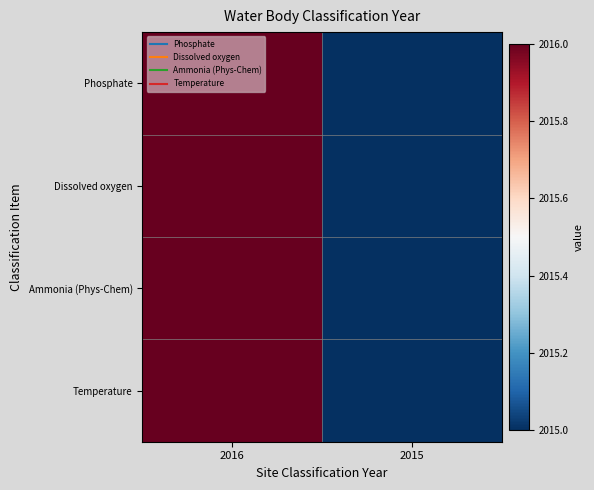

Reading right to left, what are all the values shown in this chart?

Phosphate: 2015=2015	2016=2016
Dissolved oxygen: 2015=2015	2016=2016
Ammonia (Phys-Chem): 2015=2015	2016=2016
Temperature: 2015=2015	2016=2016